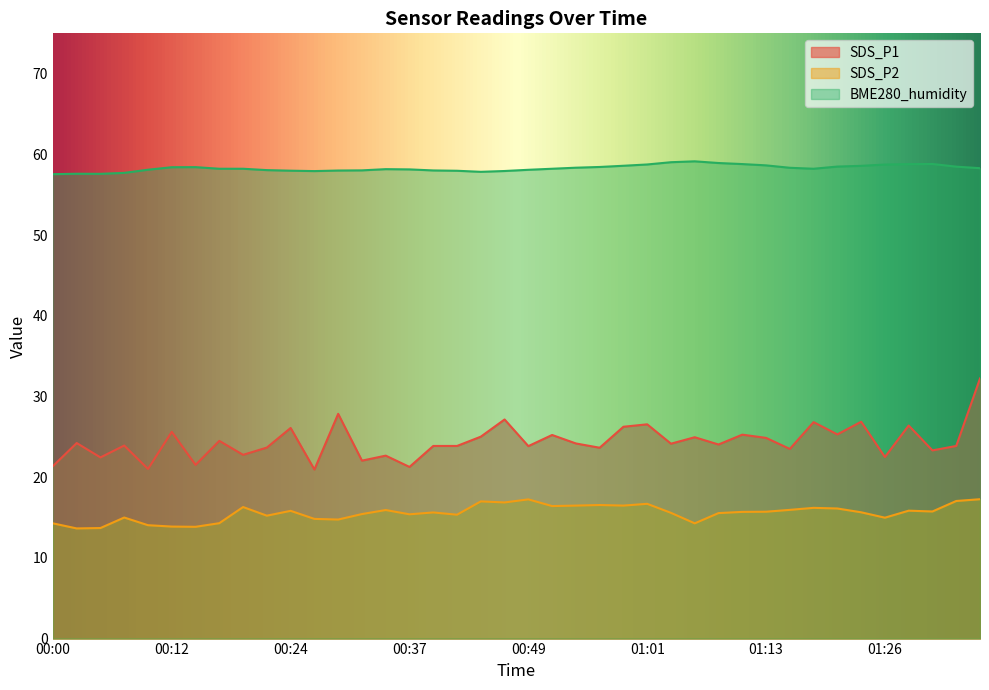

What is the minimum value shown in the chart?

13.7